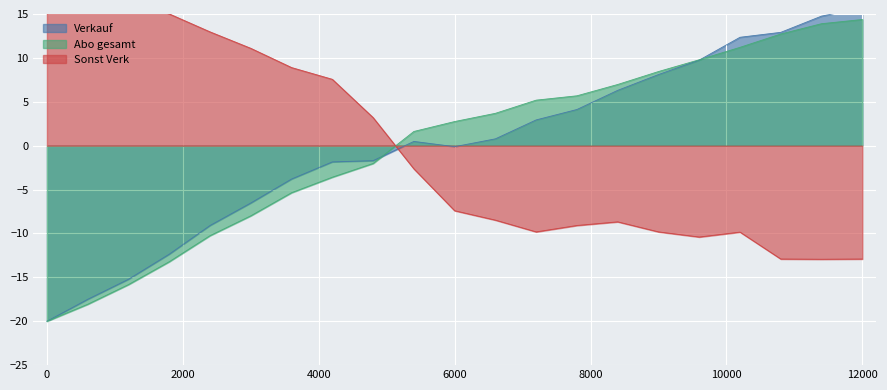

At which label does Abo gesamt first exceed 2?

6000